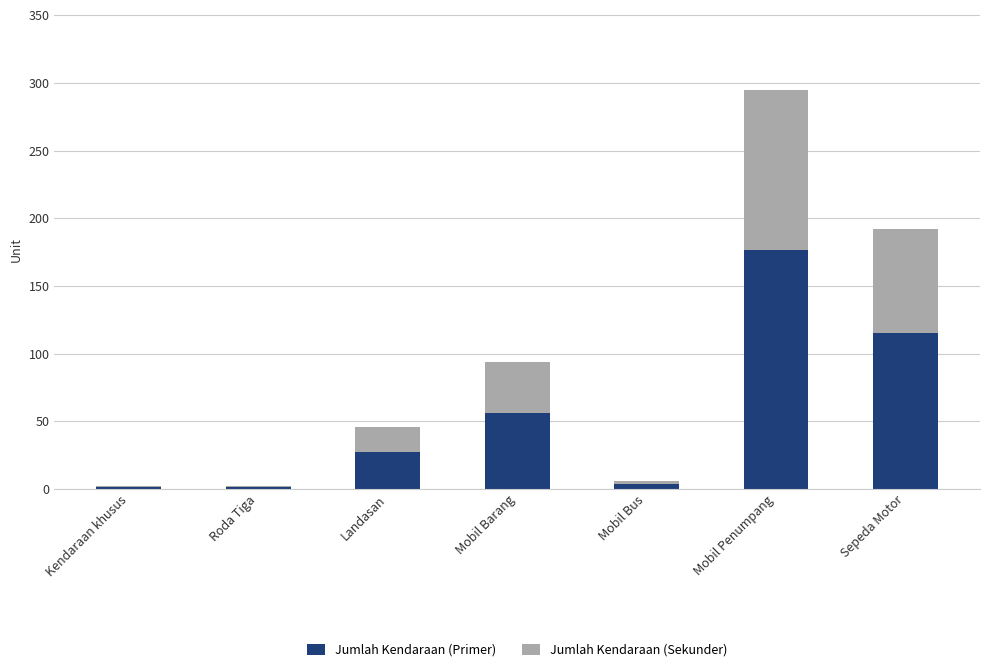

What is the total value across all series at Sepeda Motor?

192.0